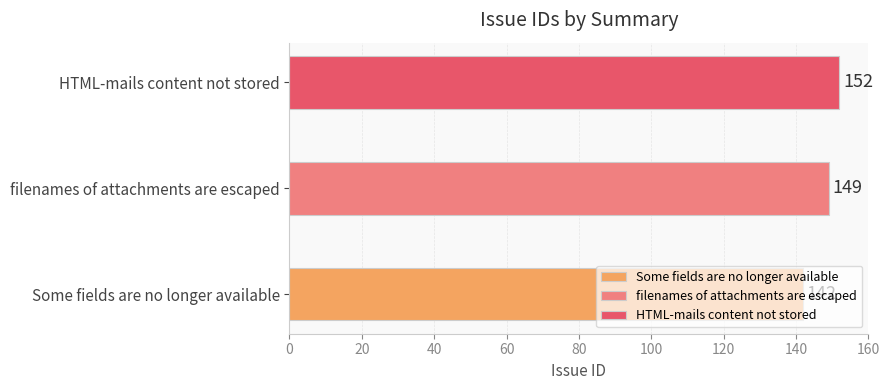

Count the values in the range 142 to 152.

3